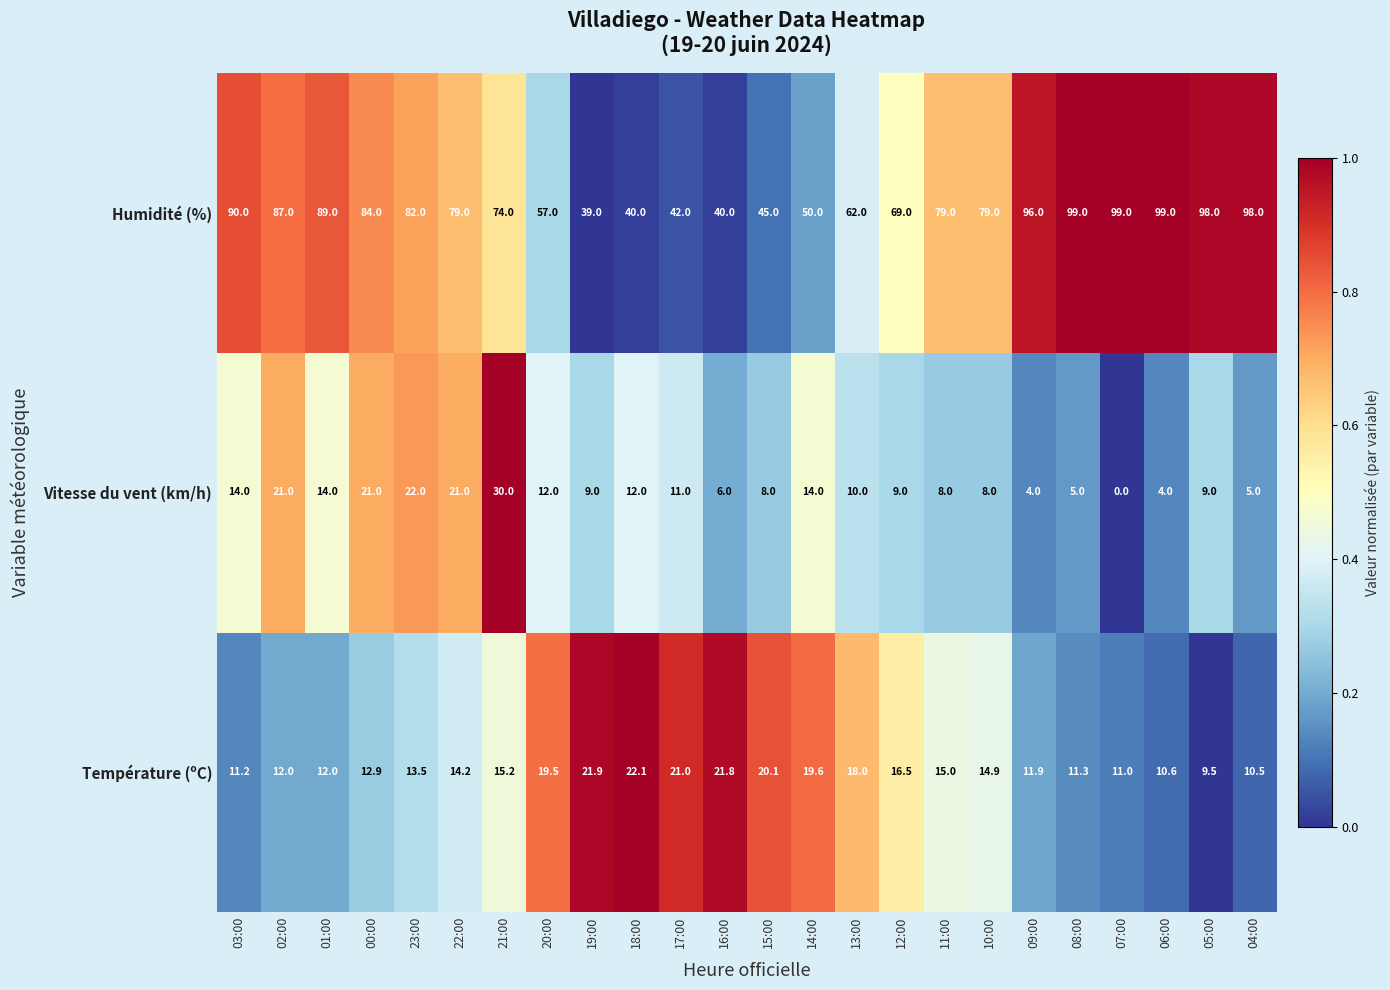

How many data points in Température (ºC) are above 14?

13